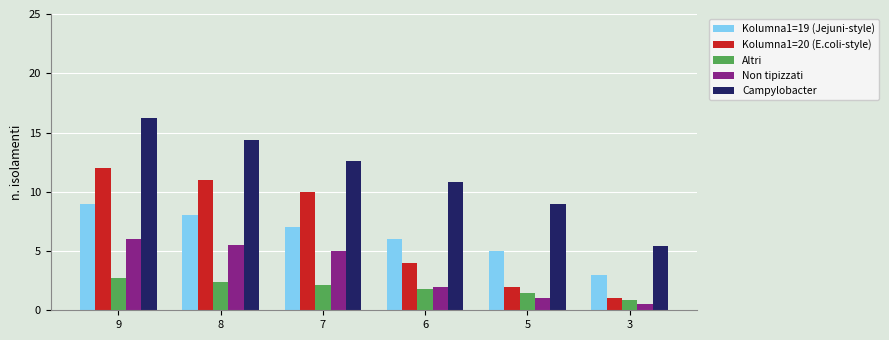

What is the total value across all series at 7?

36.7